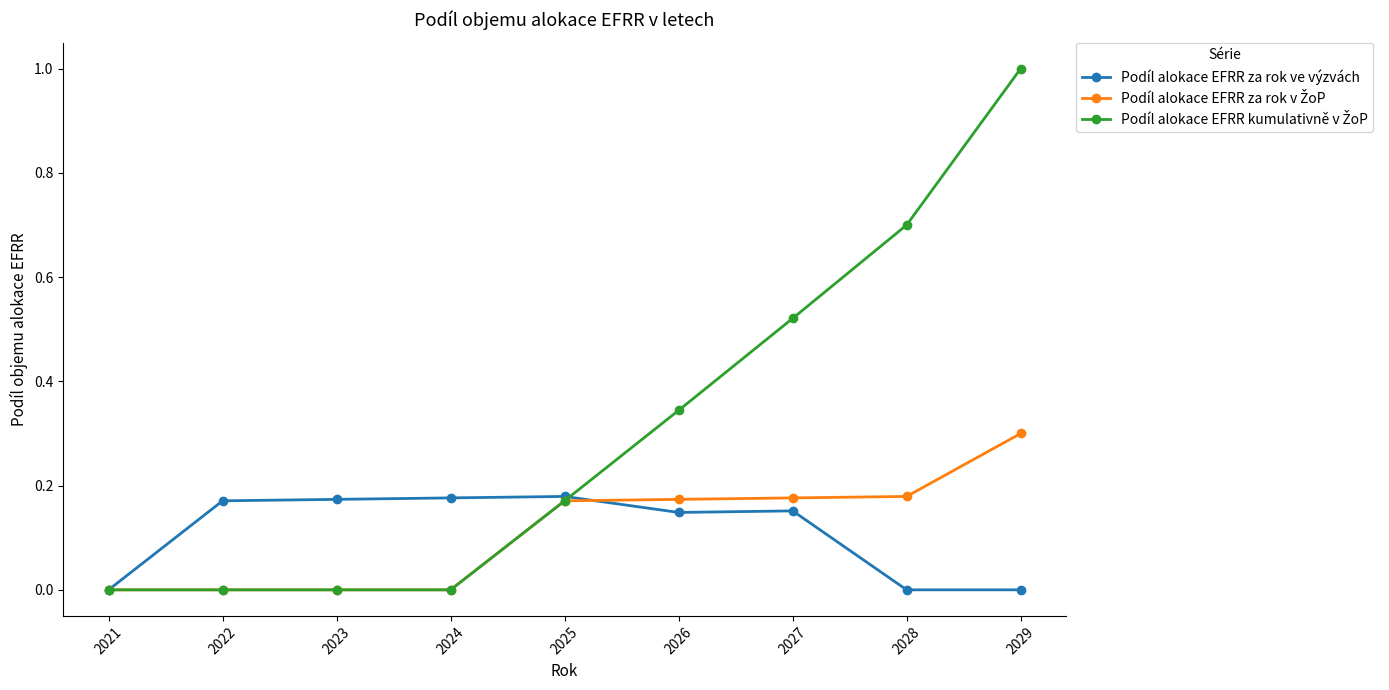

What is the greatest value displayed?

1.0